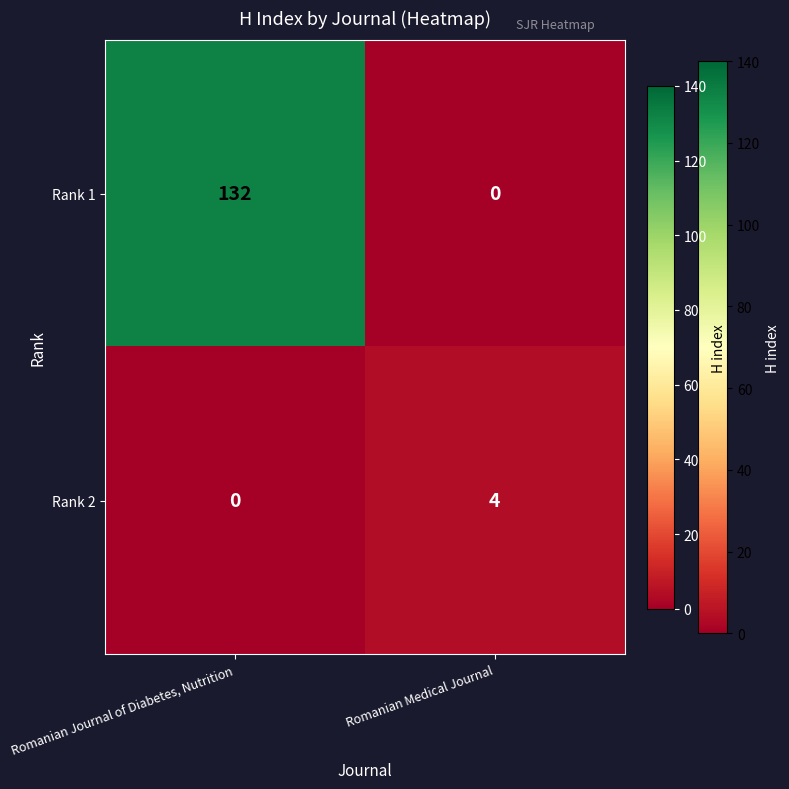

At how many categories does at least one series exceed 21?

1